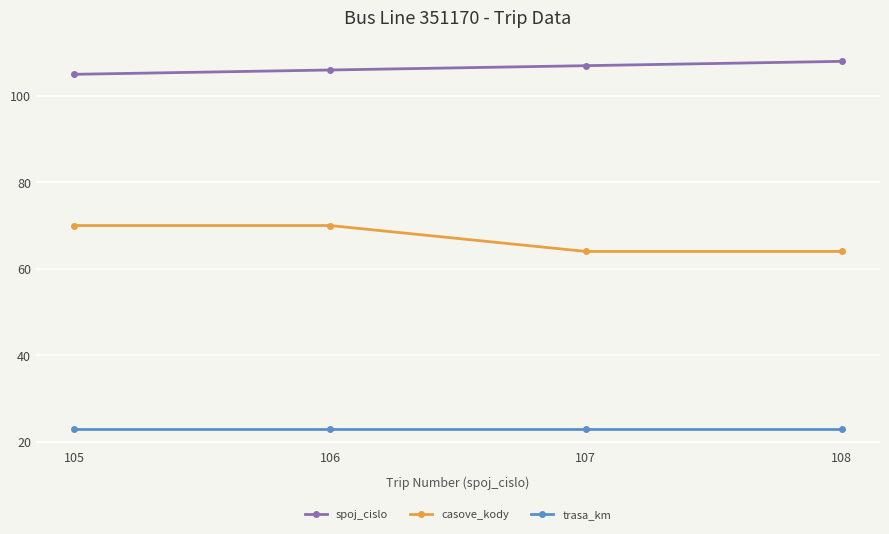

What is the minimum value for spoj_cislo?

105